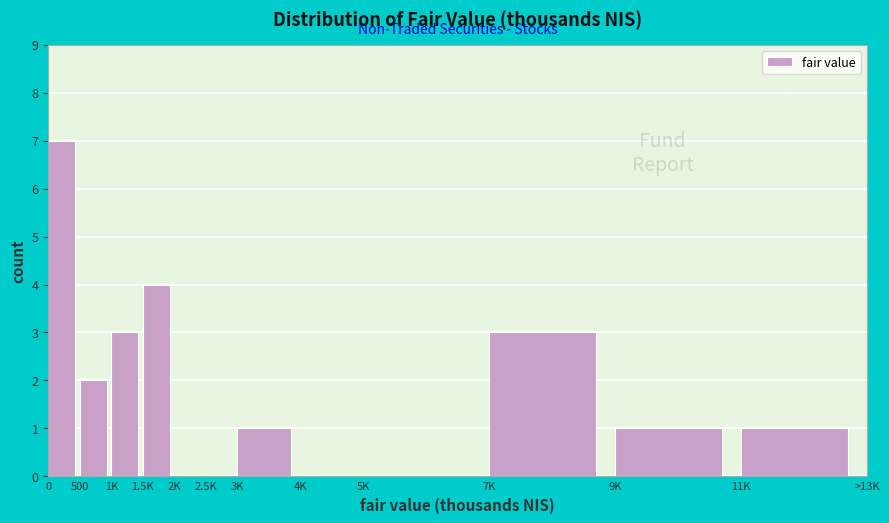

Which has a higher value, 3K or 2K?

3K